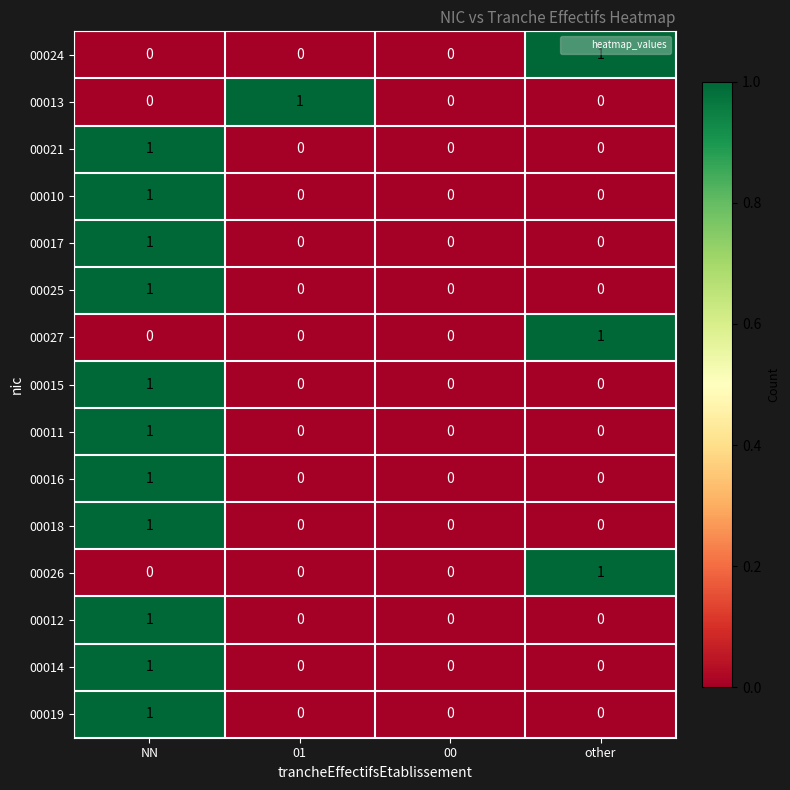

How many positive values does the 00011 series have?

1